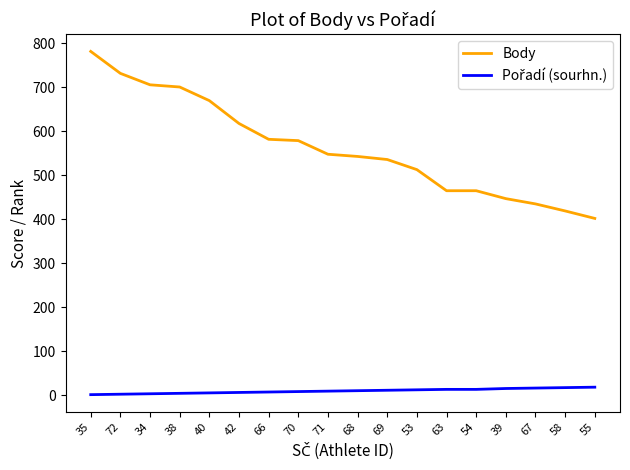

Which series has the widest spread of values?

Body